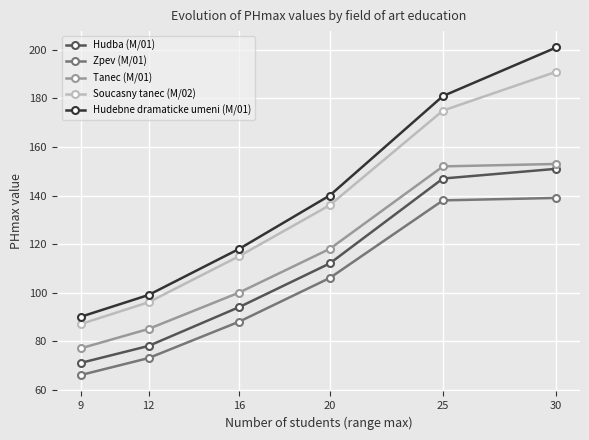

What is the greatest value displayed?

201